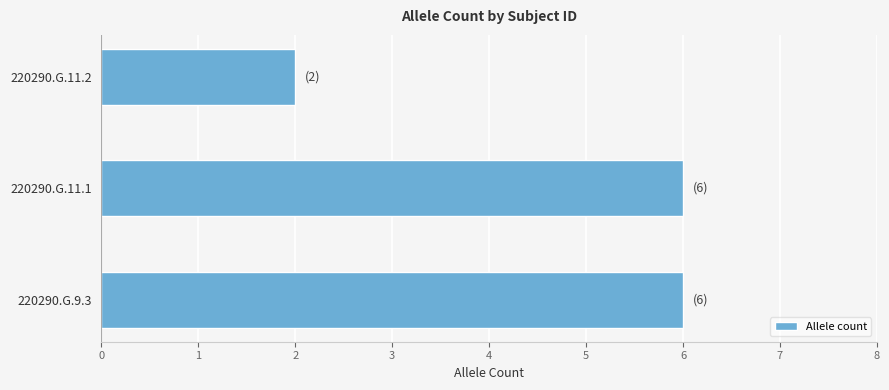

What is the average value?

5